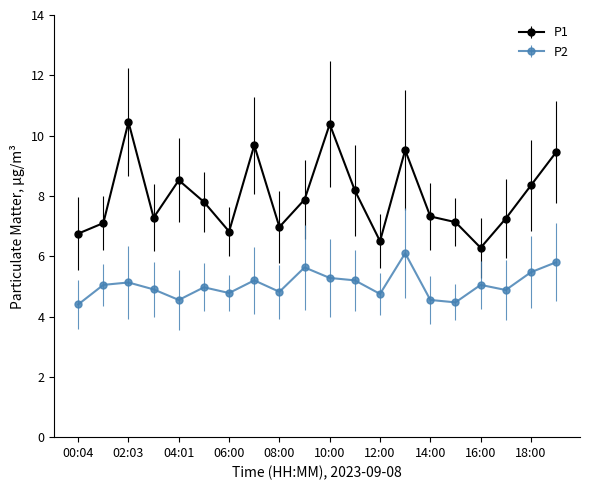

Which series has the largest range (max minus min)?

P1